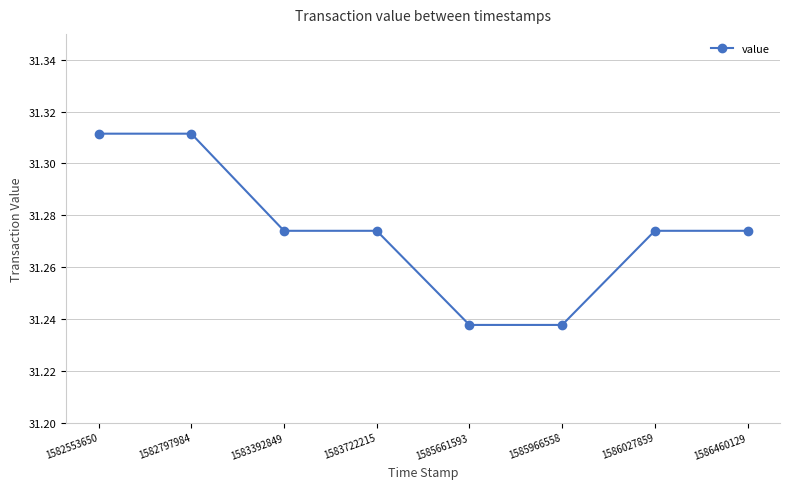

Between 1582797984 and 1583392849, which is larger?

1582797984